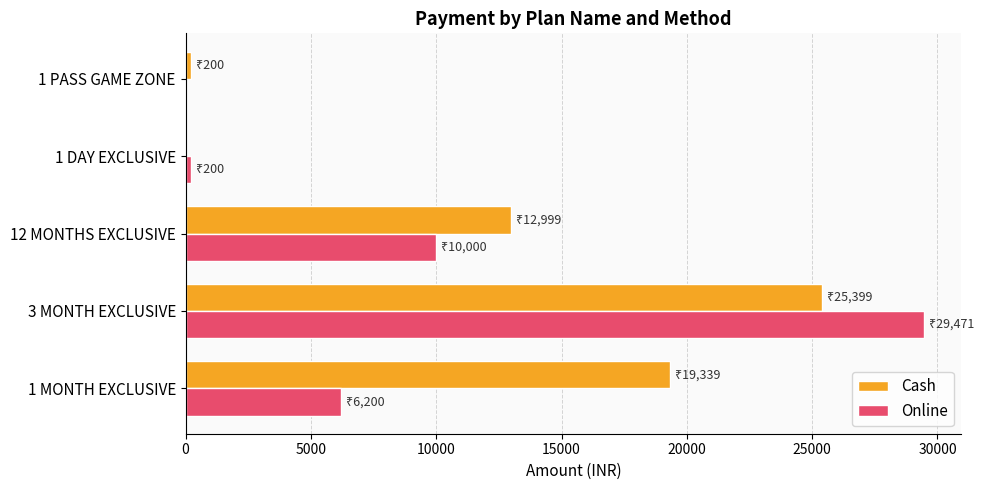

What is the maximum value for Cash?

25399